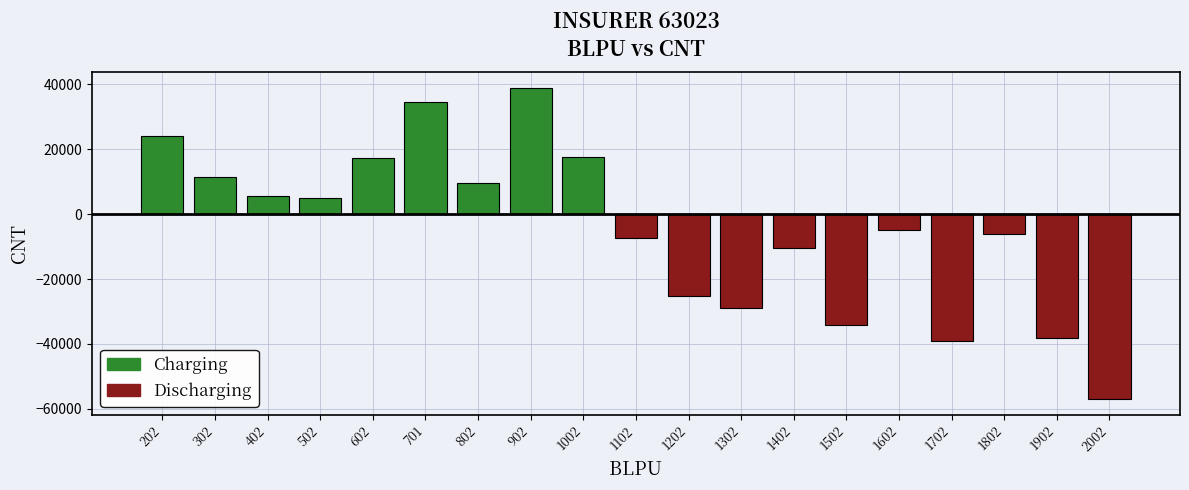

The Discharging series shows 0 at 502. True or false?

True